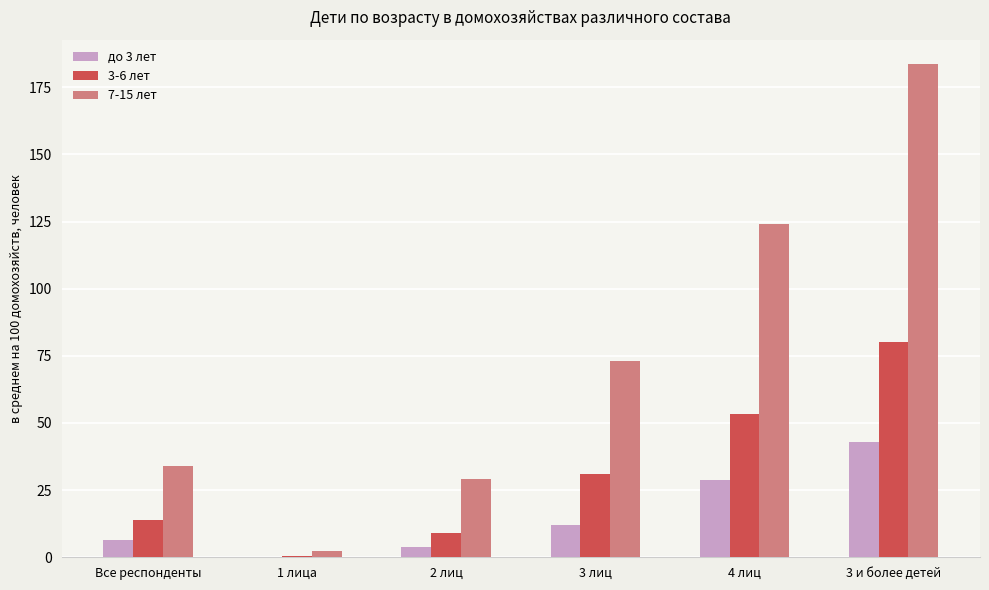

What is the maximum value for до 3 лет?

43.1